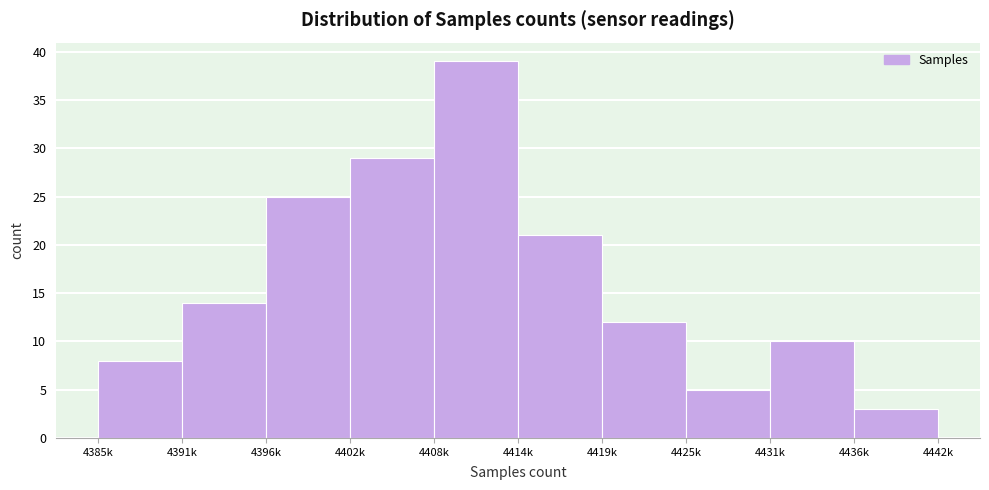

Reading left to right, extract all data points from this chart.

4385k=8	4391k=14	4396k=25	4402k=29	4408k=39	4414k=21	4419k=12	4425k=5	4431k=10	4436k=3